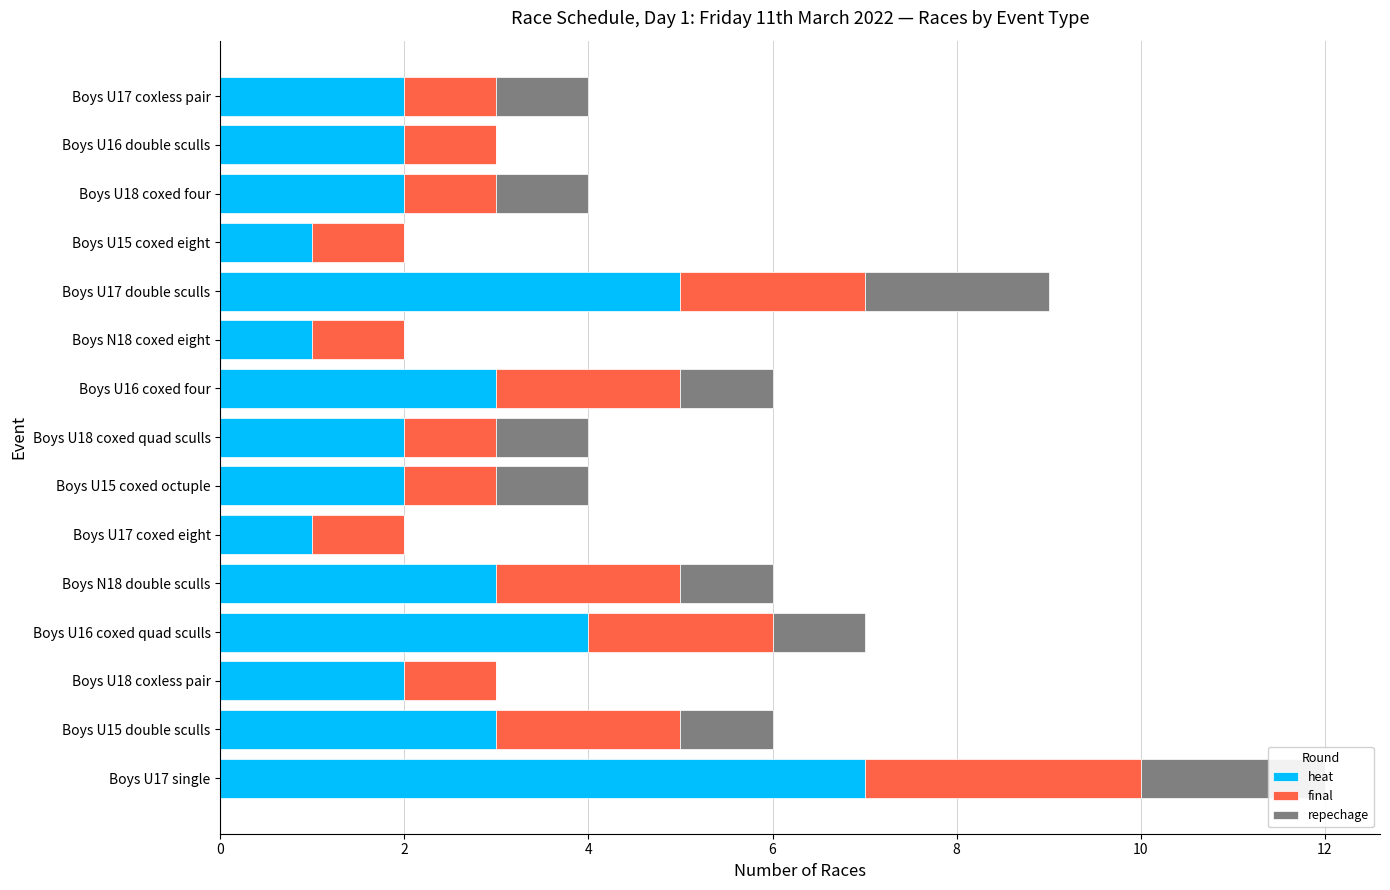

Which has a higher value, 13 or 10?

13